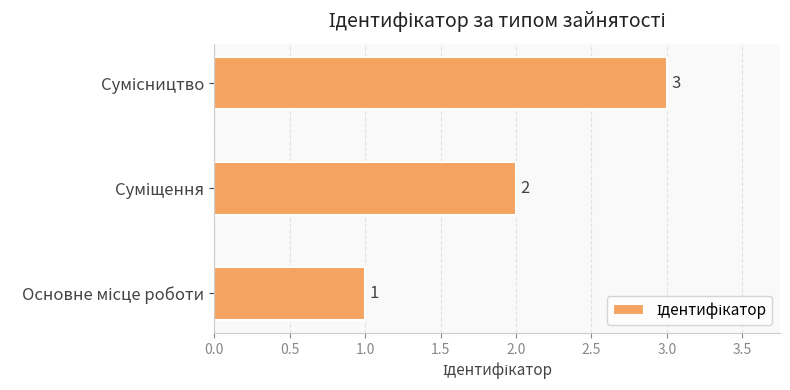

How many values are between 1 and 3?

3